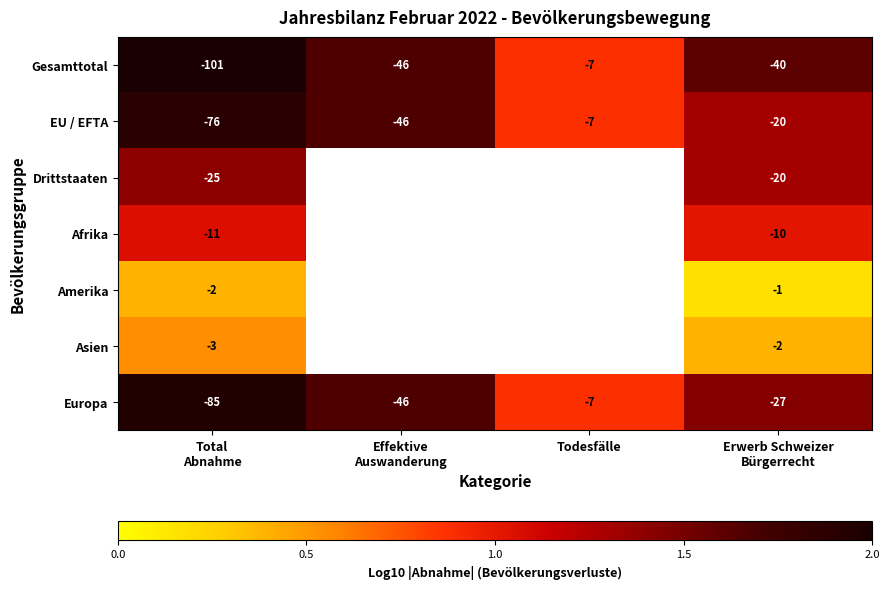

At which label is Afrika closest to 1?

Erwerb Schweizer Bürgerrecht